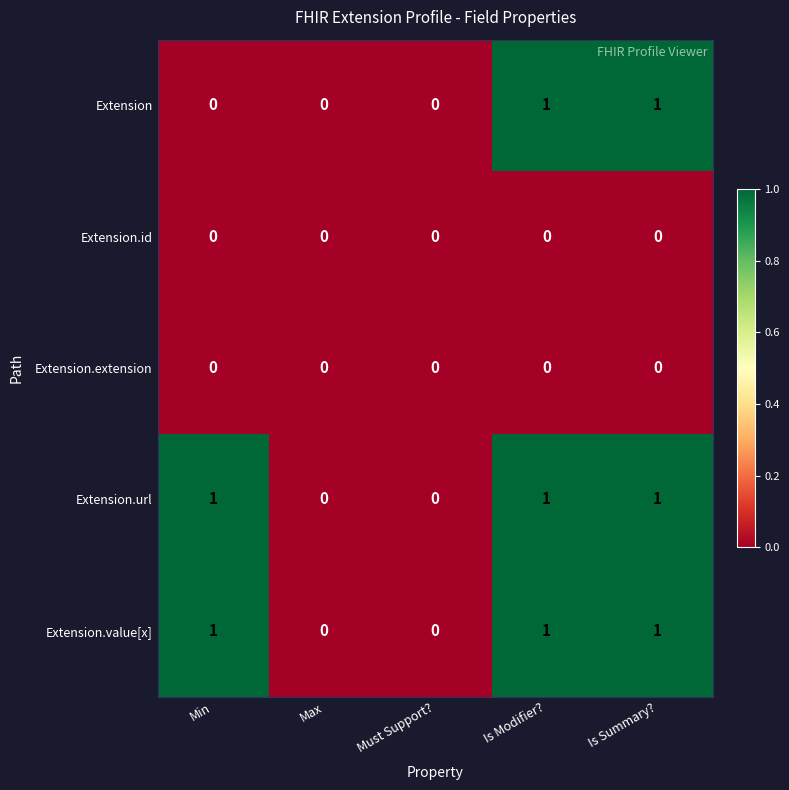

The value of Extension.url at Max is 0. True or false?

True